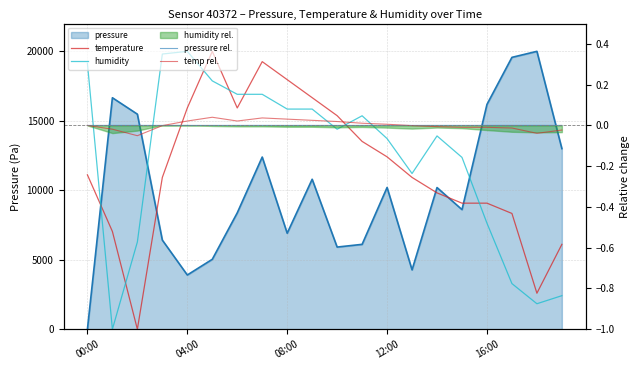

Which series has the widest spread of values?

temperature